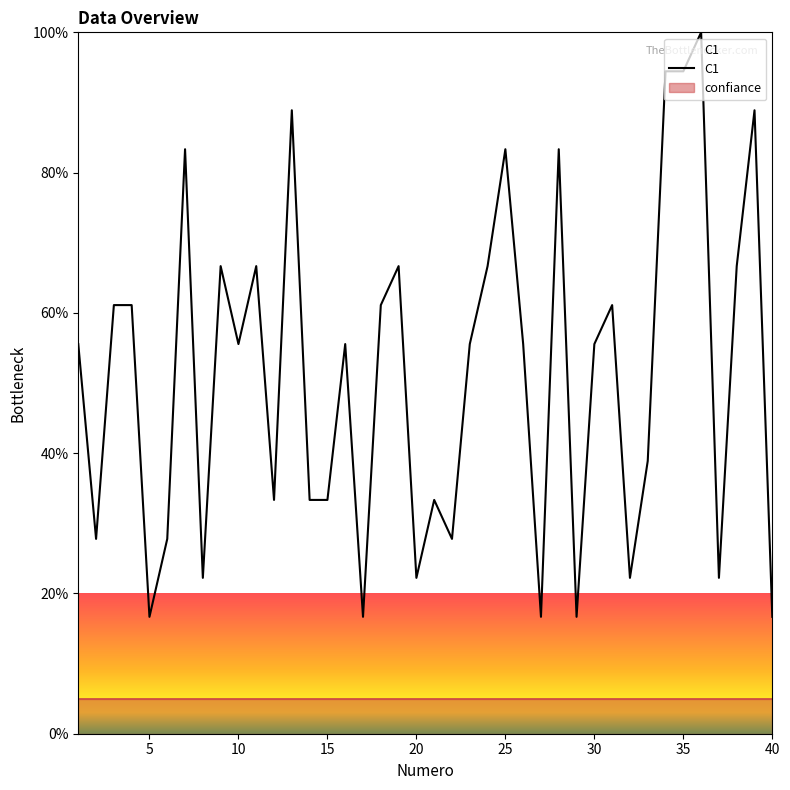

What is the average value?

51.4